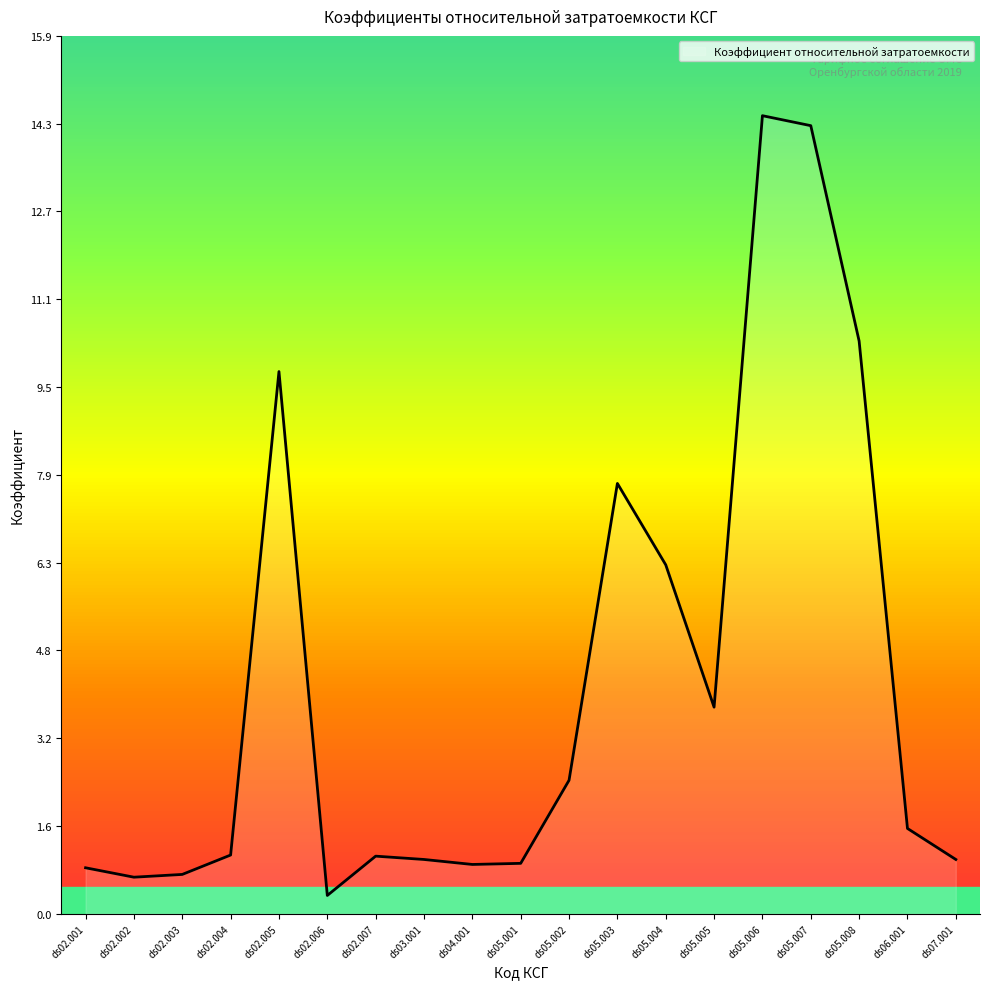

What is the change in value from ds02.003 to ds02.007?

+0.3